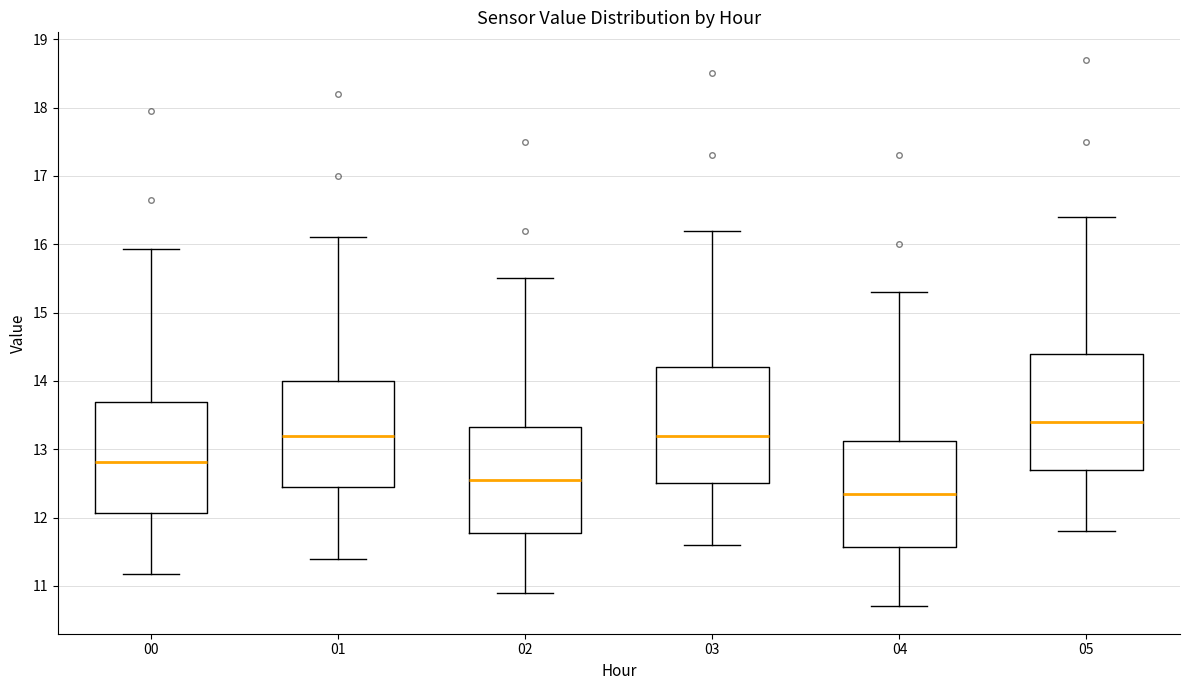

Reading left to right, read every box against the y-axis: the position of its median line, the range the box covers, and the ends of its whiskers. The values are not printed on the chart, so give them approximately, as read against the axis.

00: median 12.8, box 12.1 to 13.7, whiskers 11.2 to 15.9
01: median 13.2, box 12.5 to 14.0, whiskers 11.4 to 16.1
02: median 12.6, box 11.8 to 13.3, whiskers 10.9 to 15.5
03: median 13.2, box 12.5 to 14.2, whiskers 11.6 to 16.2
04: median 12.4, box 11.6 to 13.1, whiskers 10.7 to 15.3
05: median 13.4, box 12.7 to 14.4, whiskers 11.8 to 16.4